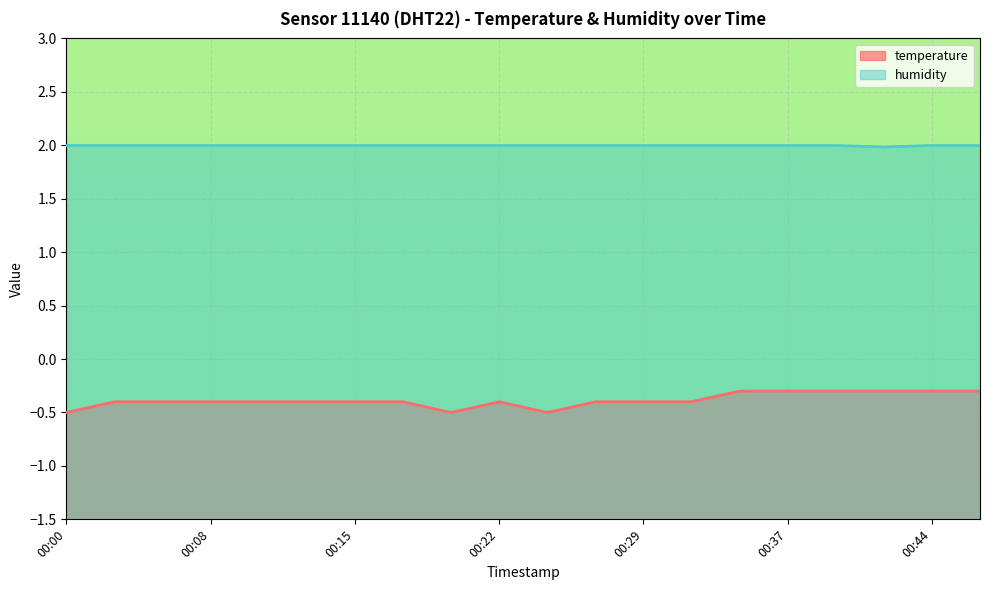

Count the number of data series in this chart.

2